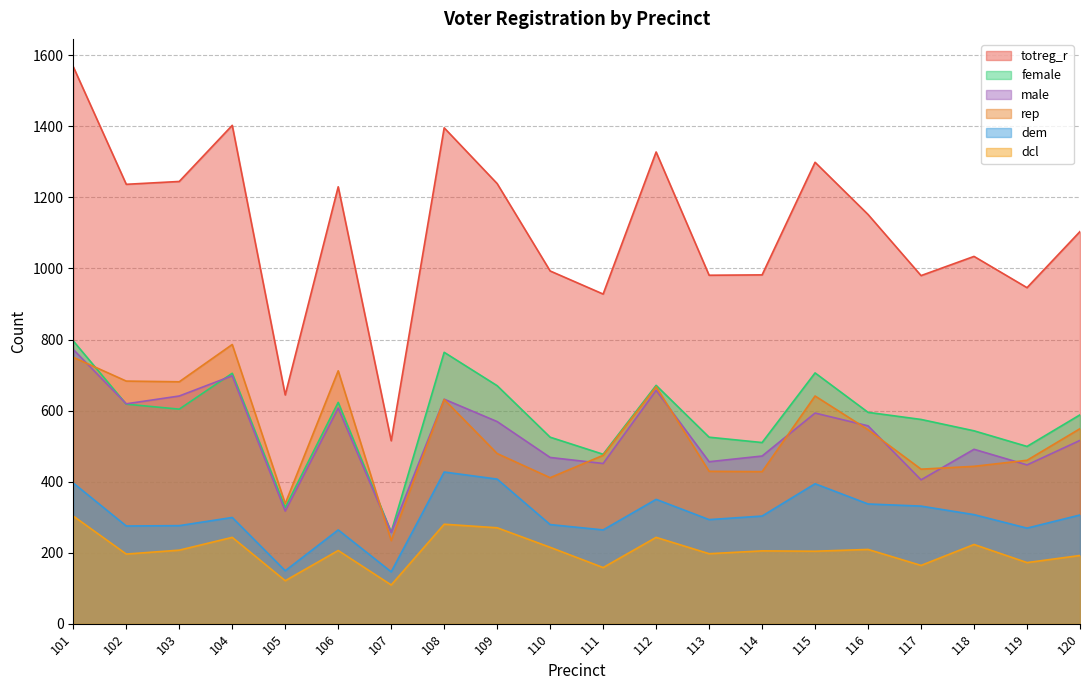

What are all the series names shown in the legend?

totreg_r, female, male, rep, dem, dcl